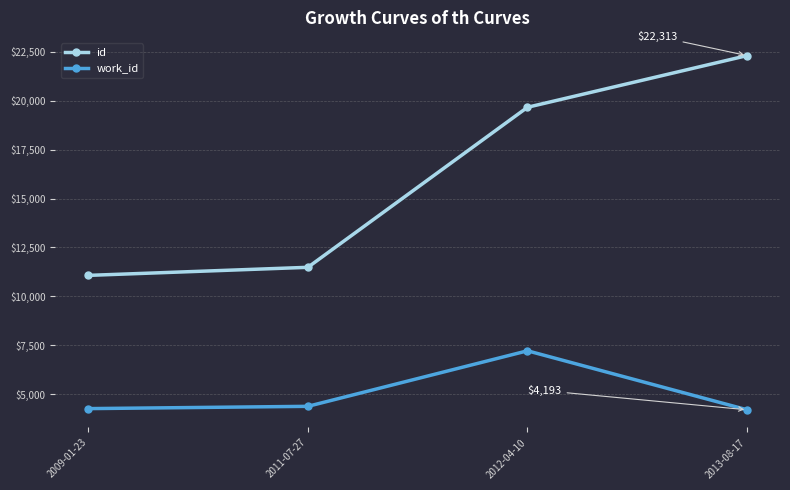

What is the sum of the id values at 2009-01-23 and 2013-08-17?

33382